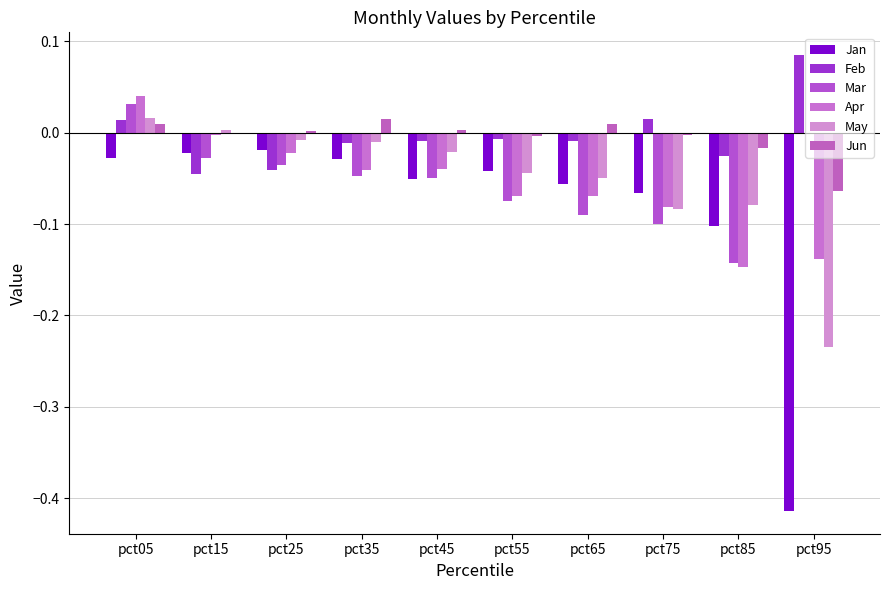

What is the minimum value shown in the chart?

-0.4